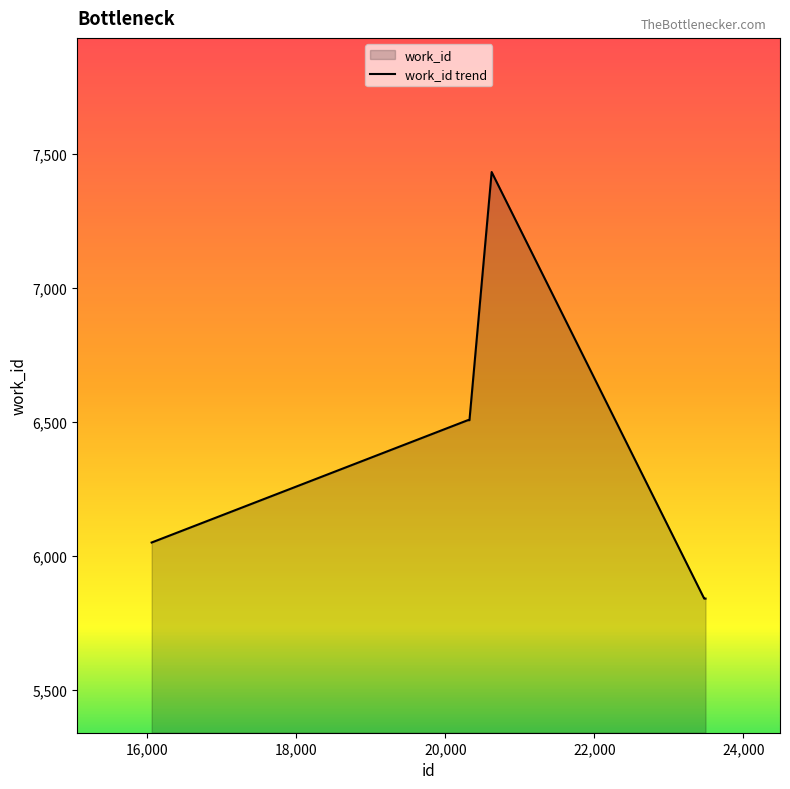

What is the sum of all values?

63534